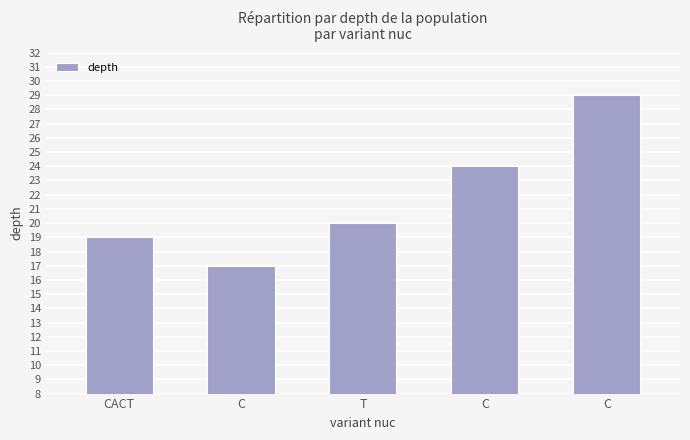

How many distinct data groups are displayed?

1